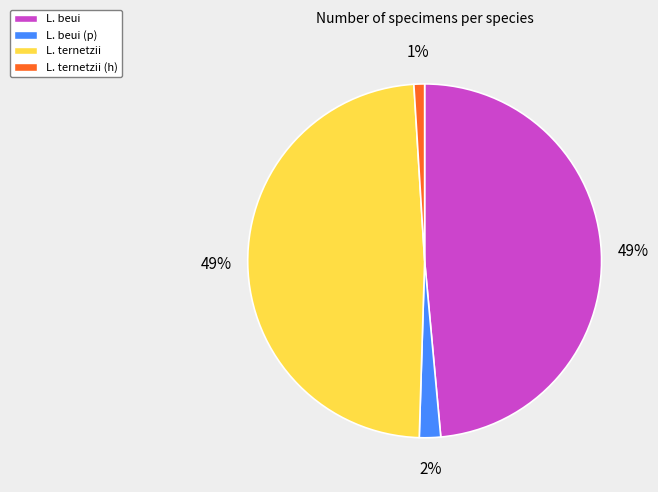

Is there a majority slice in this chart?

No